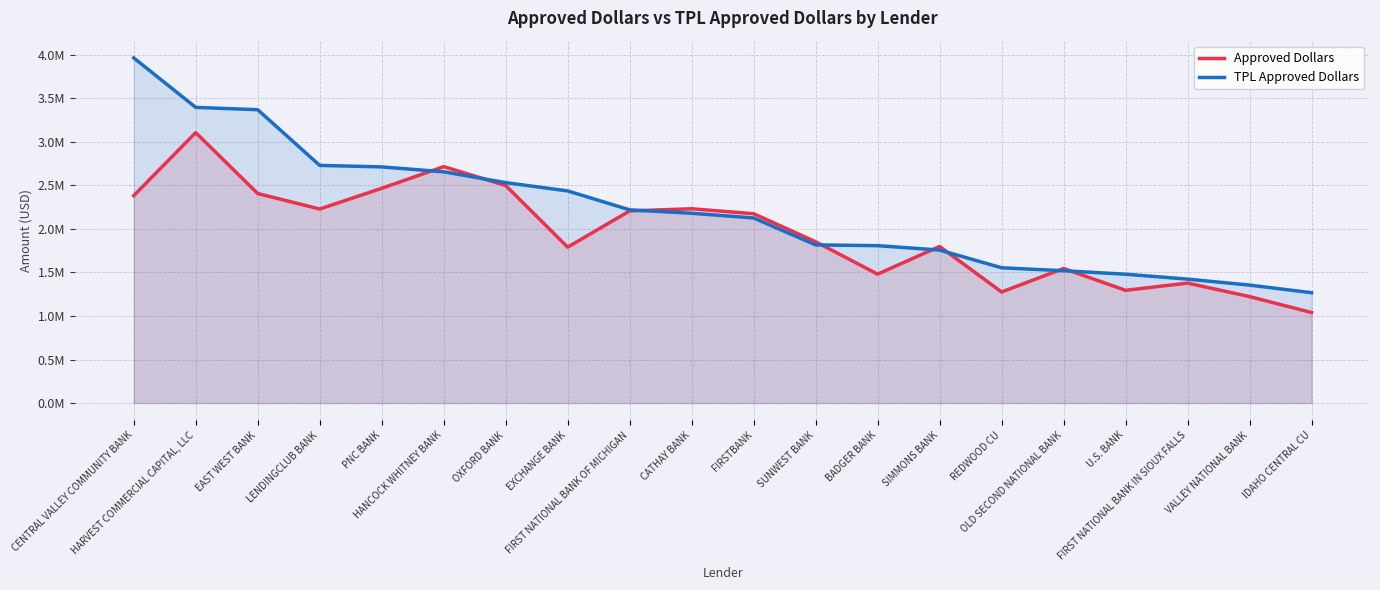

How many series are shown in this chart?

2